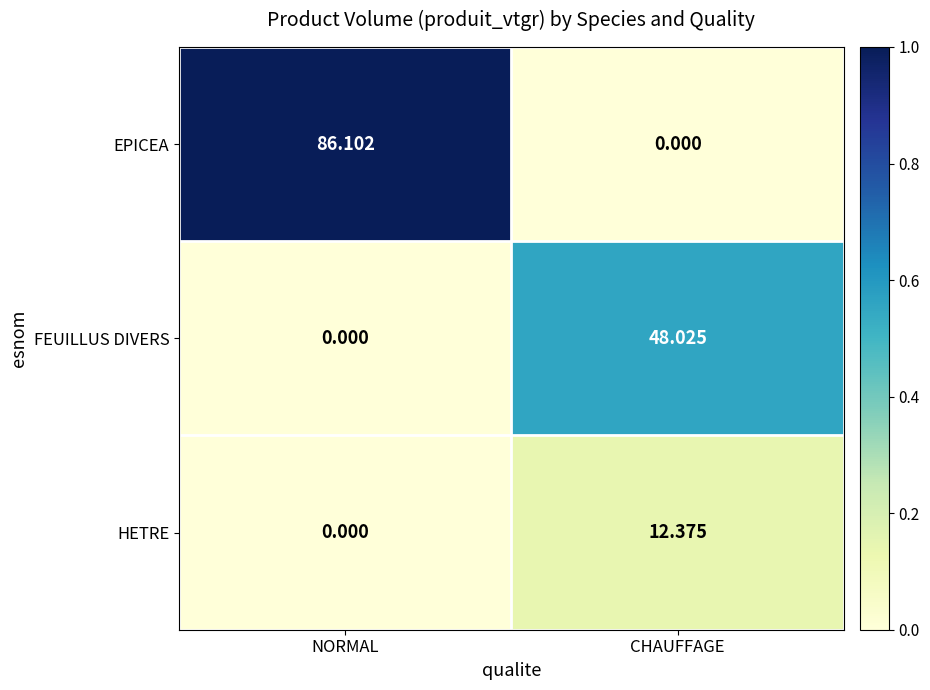

At how many categories does at least one series exceed 0?

2